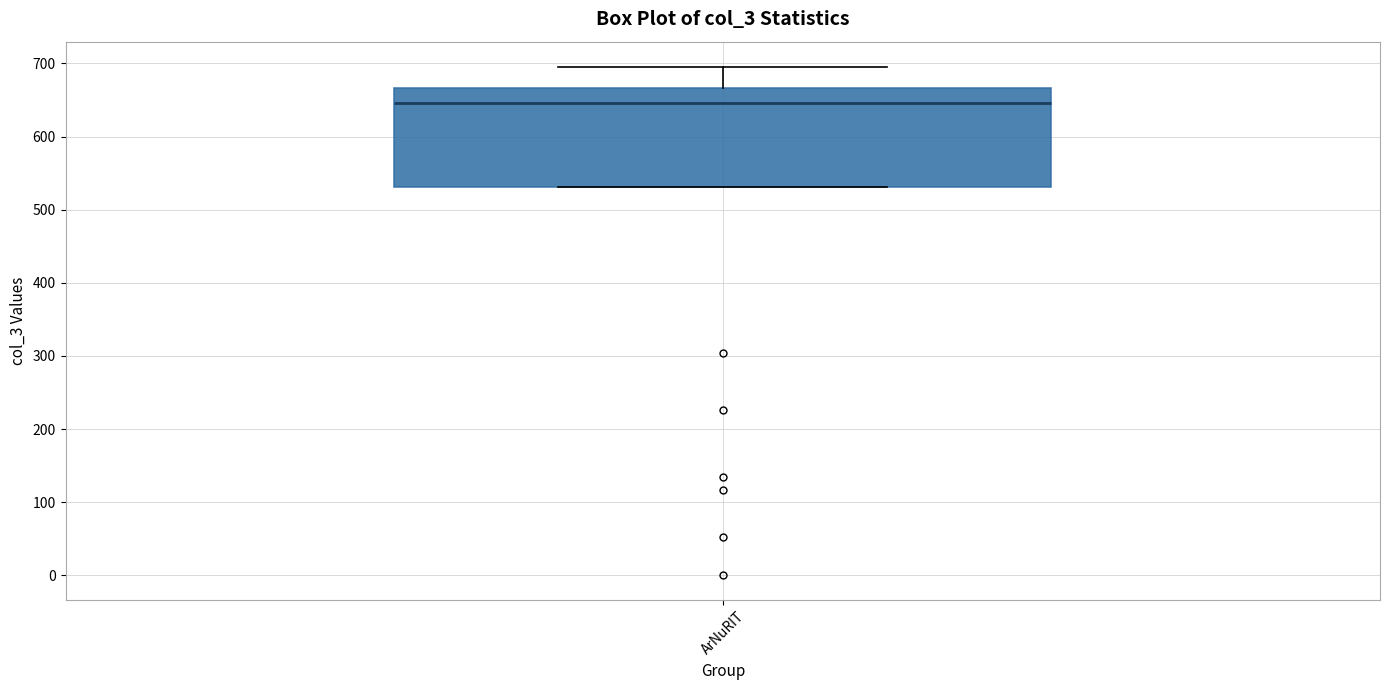

Transcribe this box plot: give where the median line is, the range the box spans, and where the two whiskers end, as read against the y-axis. The values are not printed on the chart, so give them approximately, as read against the axis.

median 650, box 530 to 670, whiskers 530 to 700